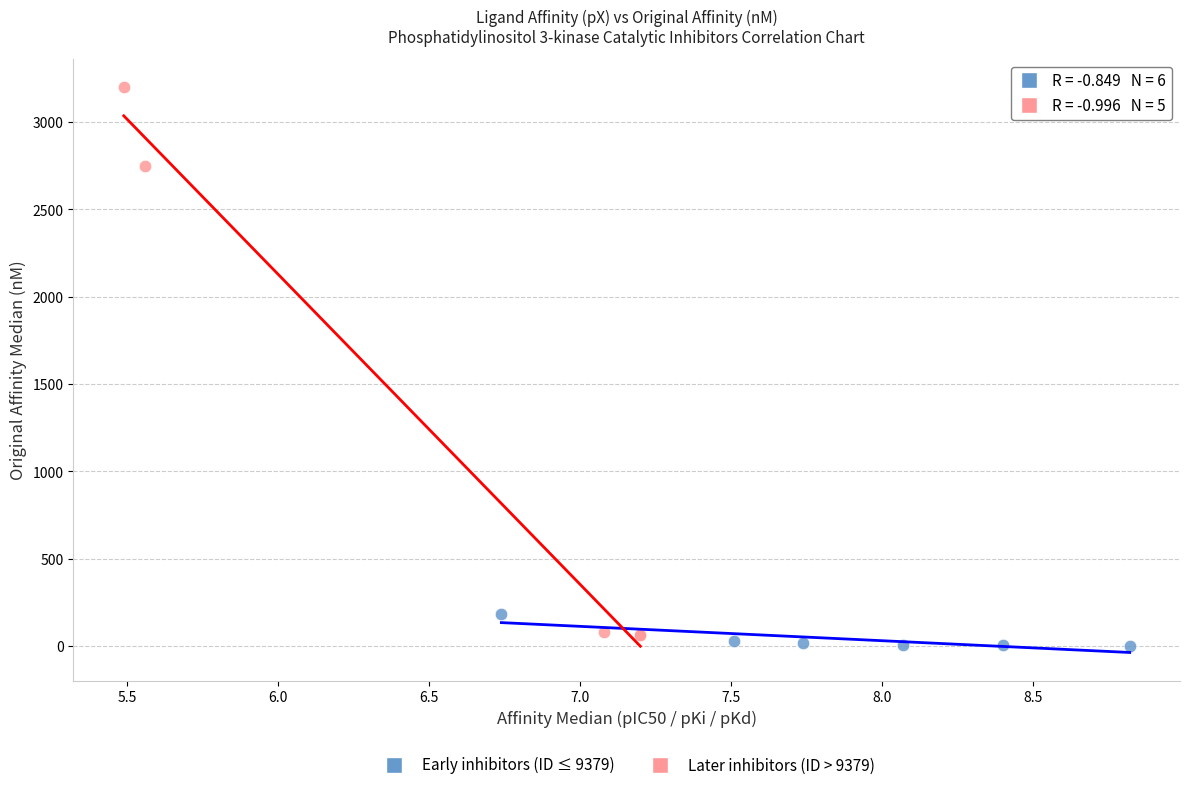

Which series contains the highest Y value?

Later inhibitors (ID > 9379)